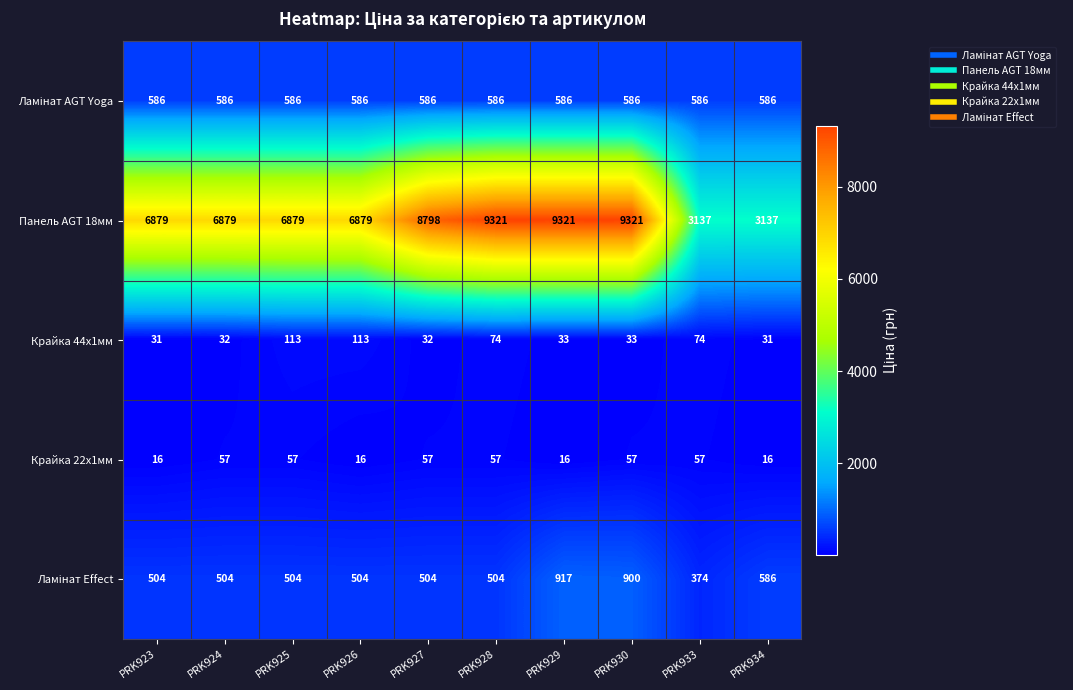

The Панель AGT 18мм series shows 5116 at PRK933. True or false?

False